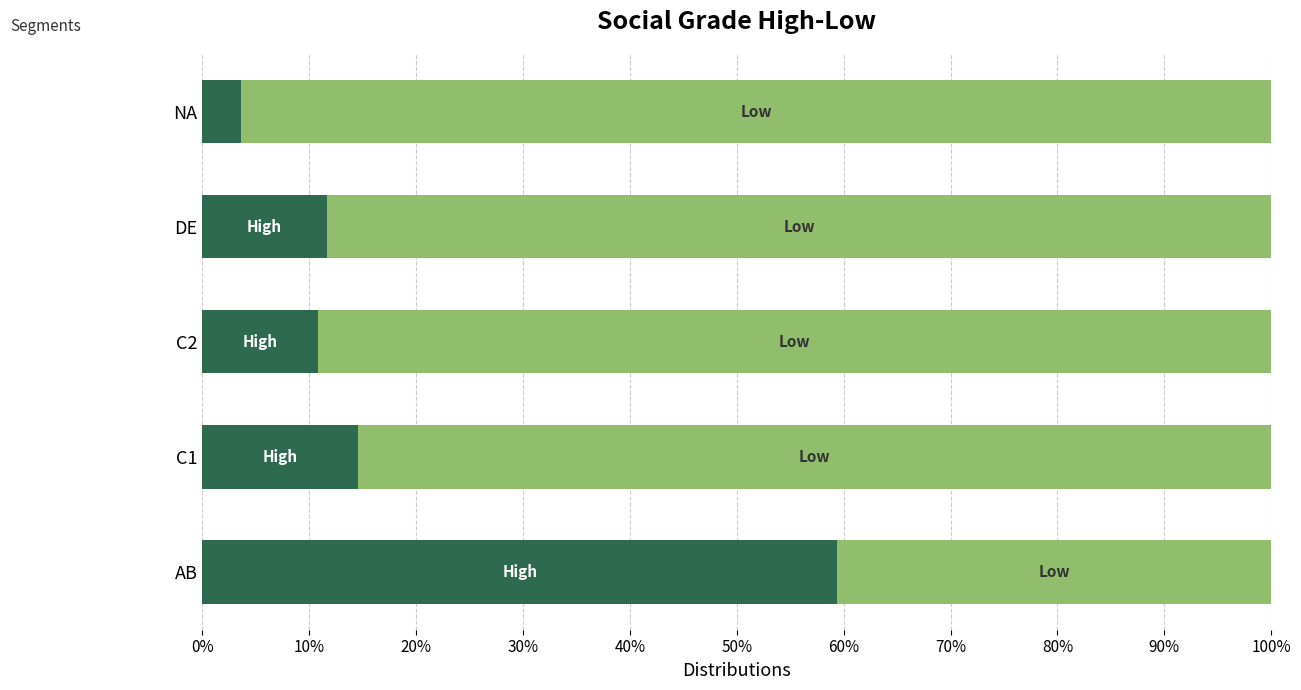

How many bars are there in total?

10